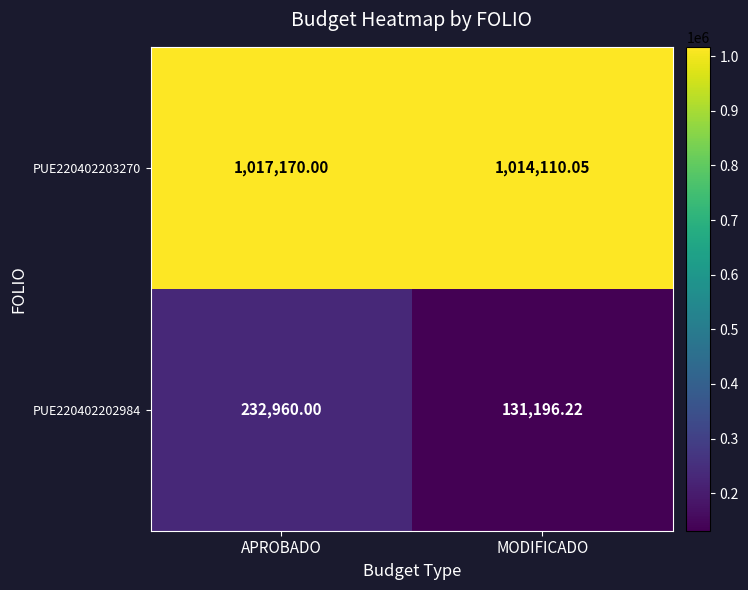

What is the total value across all series at APROBADO?

1250130.0